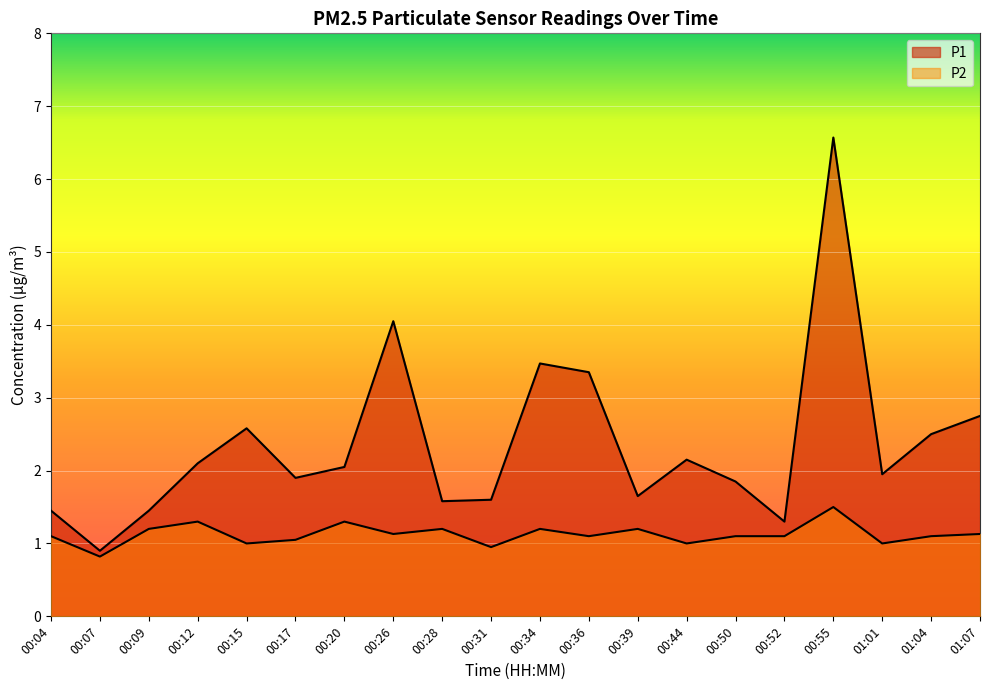

True or false: P1 has more than 2 interior local peaks.

True